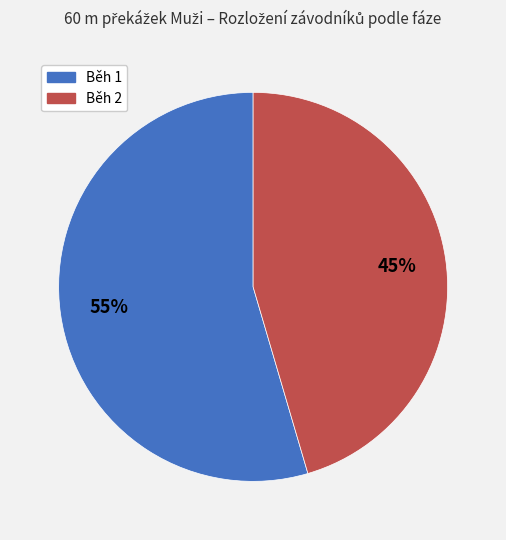

To the nearest percent, what percentage of the pie is Běh 2?

45%